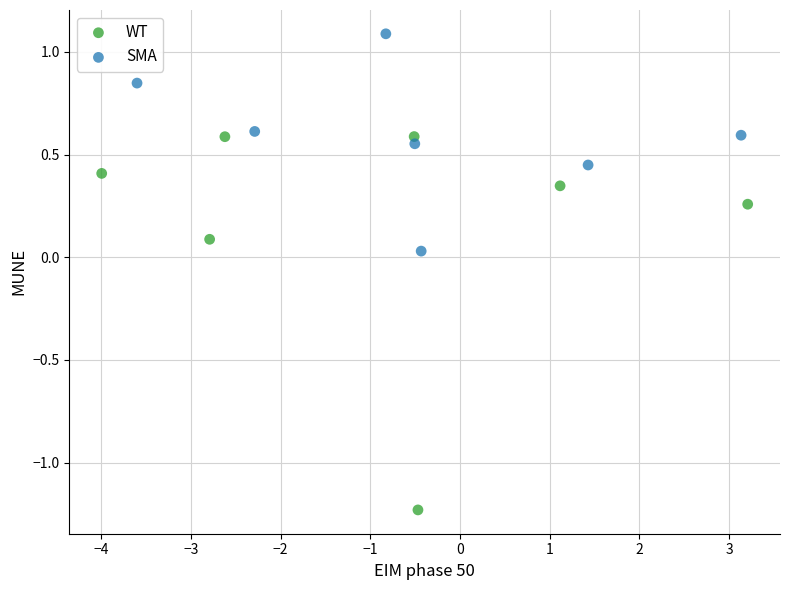

Which series has the largest Y range (max minus min)?

WT